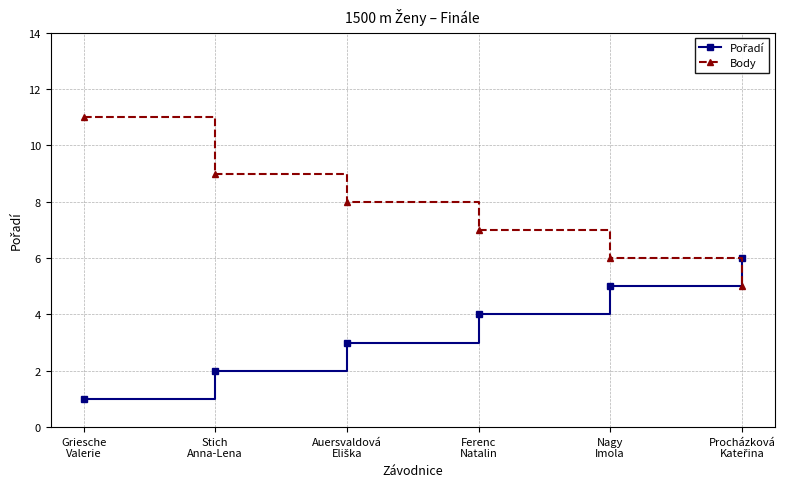

What is the average value of the Body series?

8